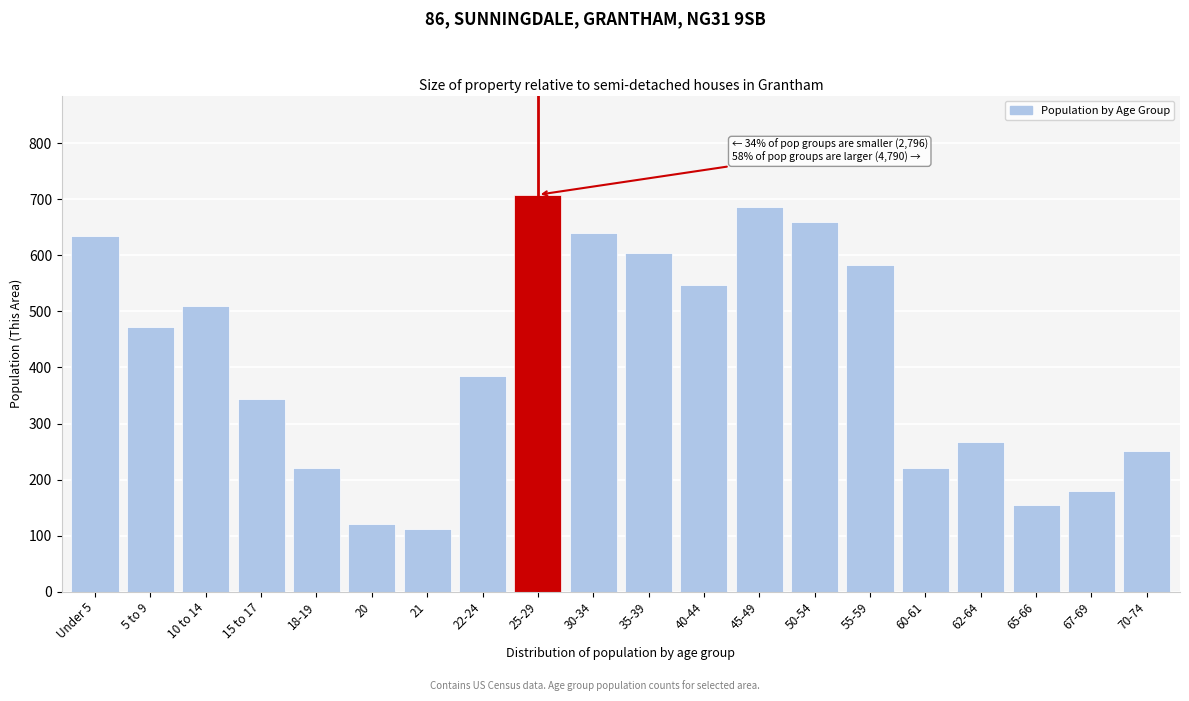

Reading left to right, extract all data points from this chart.

634	472	510	344	220	120	111	385	708	640	604	547	686	660	582	220	267	154	179	251